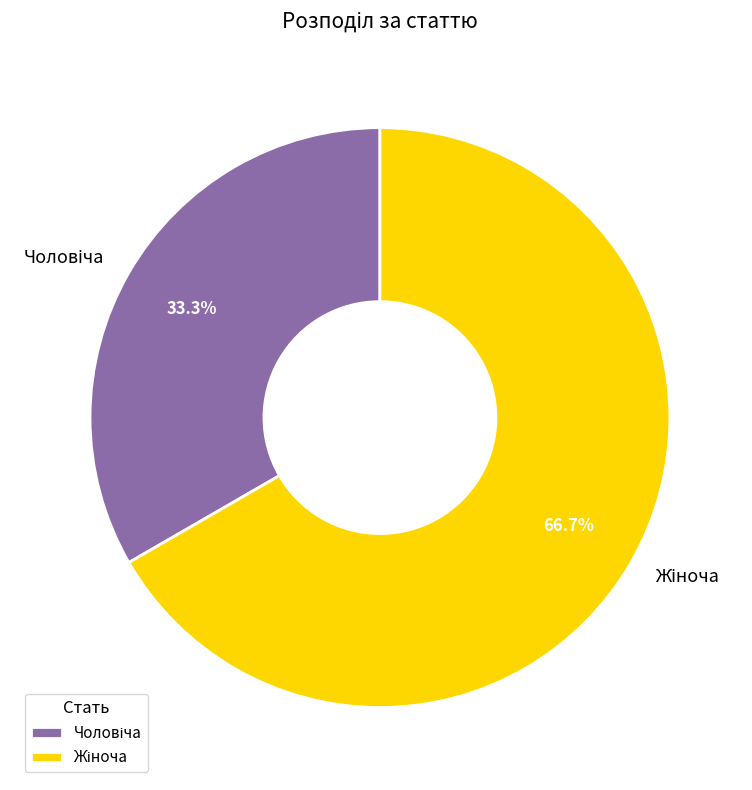

Does any single category account for the majority?

Yes